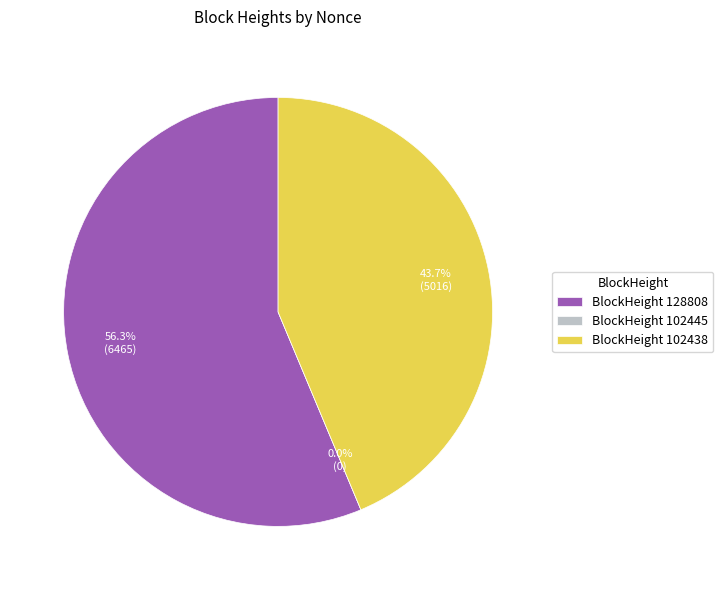

Which has a higher value, 102438 or 128808?

128808